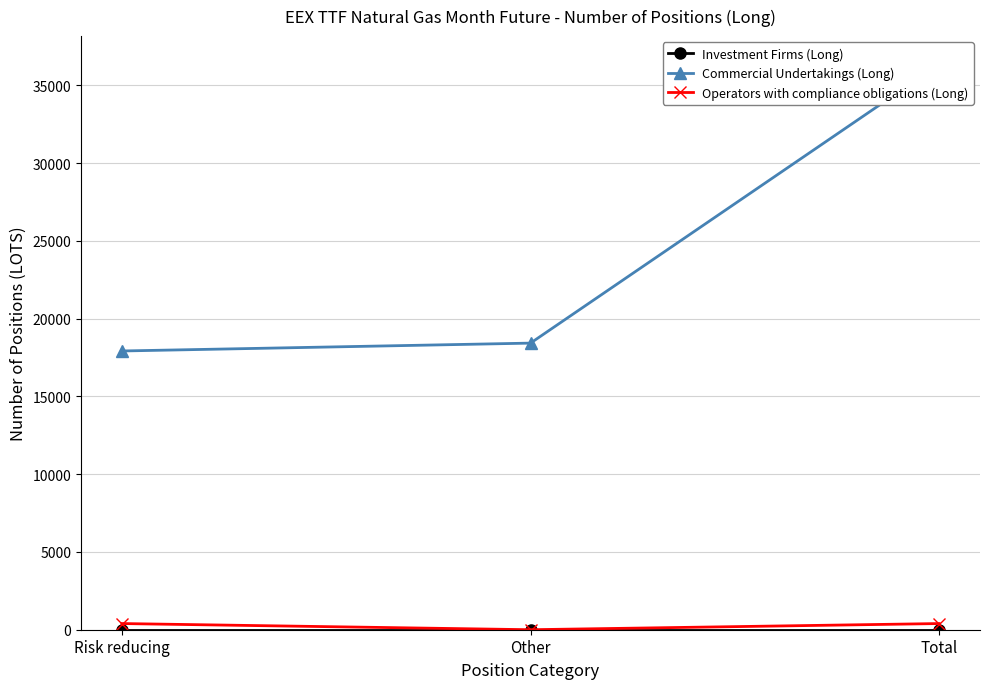

Between Risk reducing and Total, which is larger?

Risk reducing